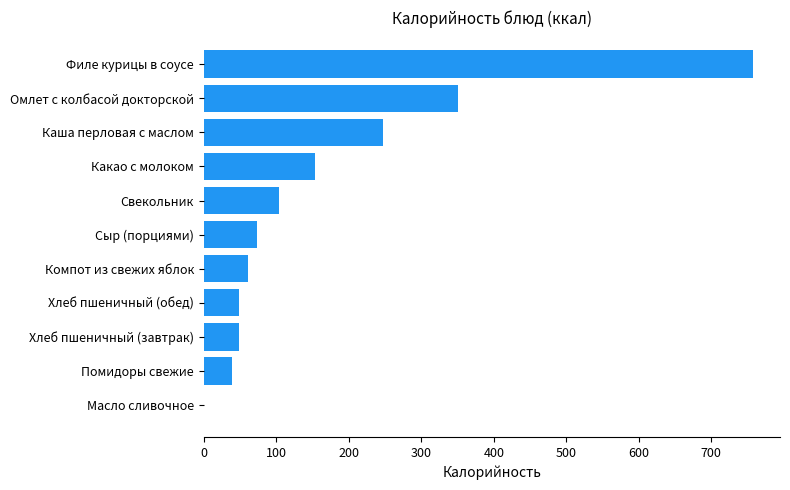

Is it true that the value at Компот из свежих яблок is 105.4?

False